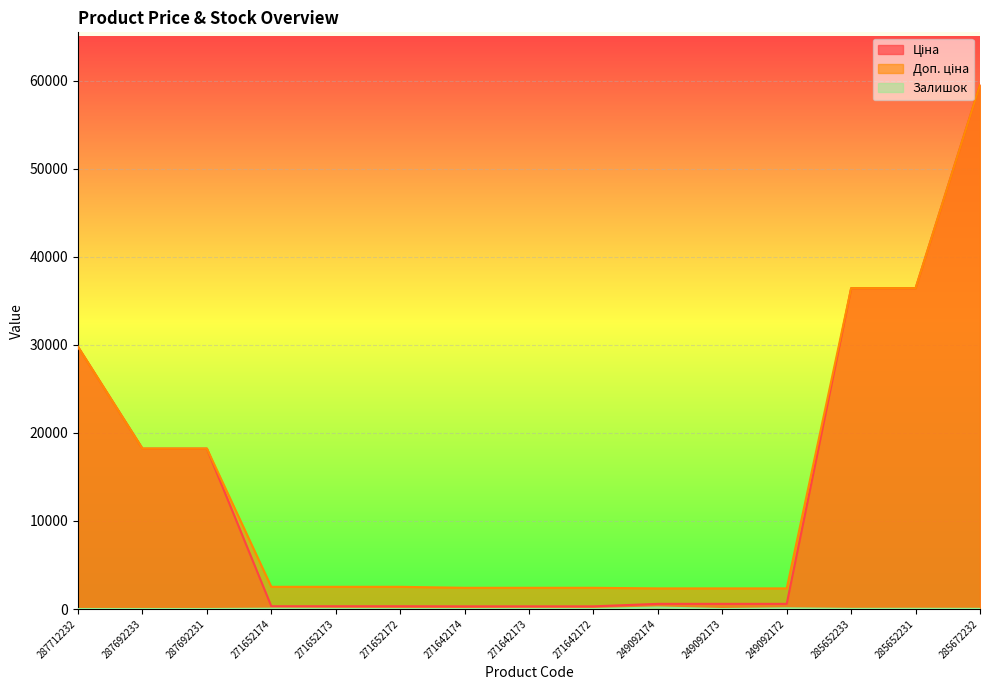

Where does the Доп. ціна series first go above 2517?

287712232